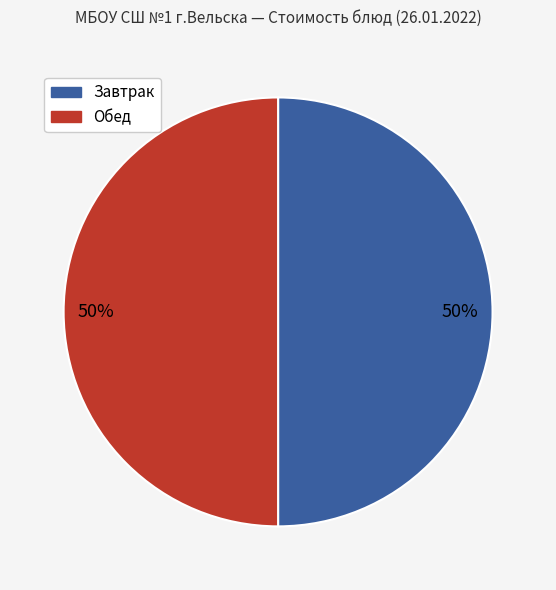

True or false: Завтрак accounts for 50% of the total.

True